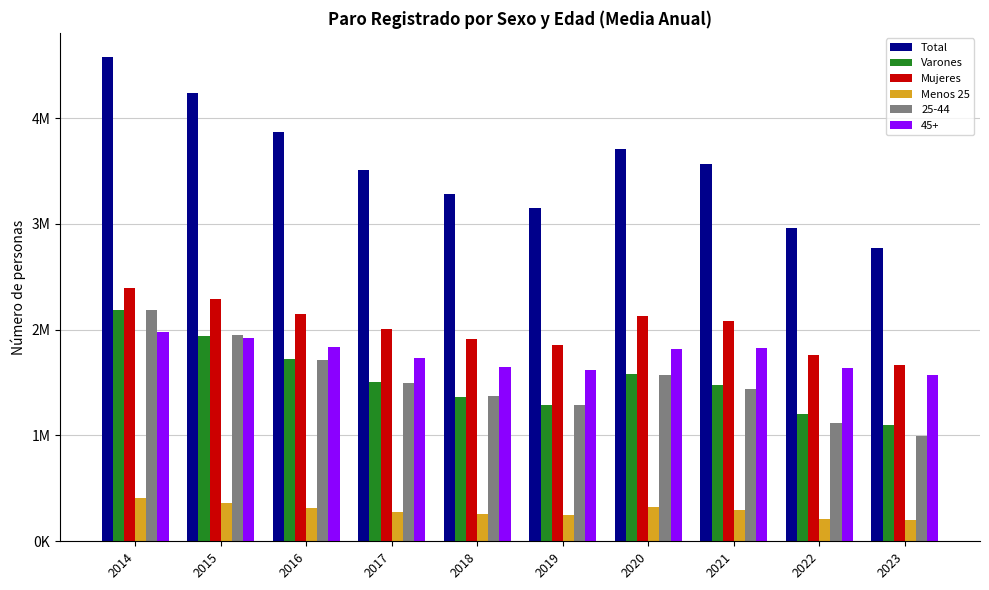

The value of Menos 25 at 2023 is 199188. True or false?

True